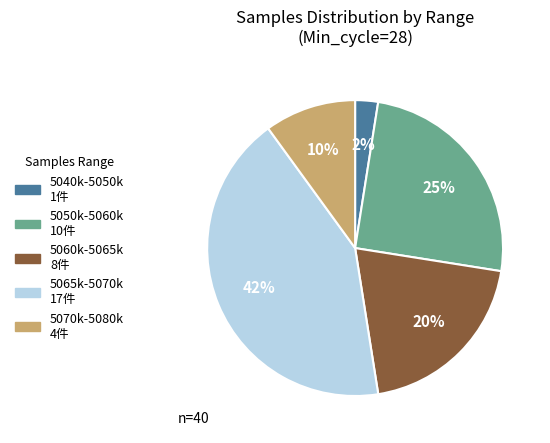

Does any single category account for the majority?

No